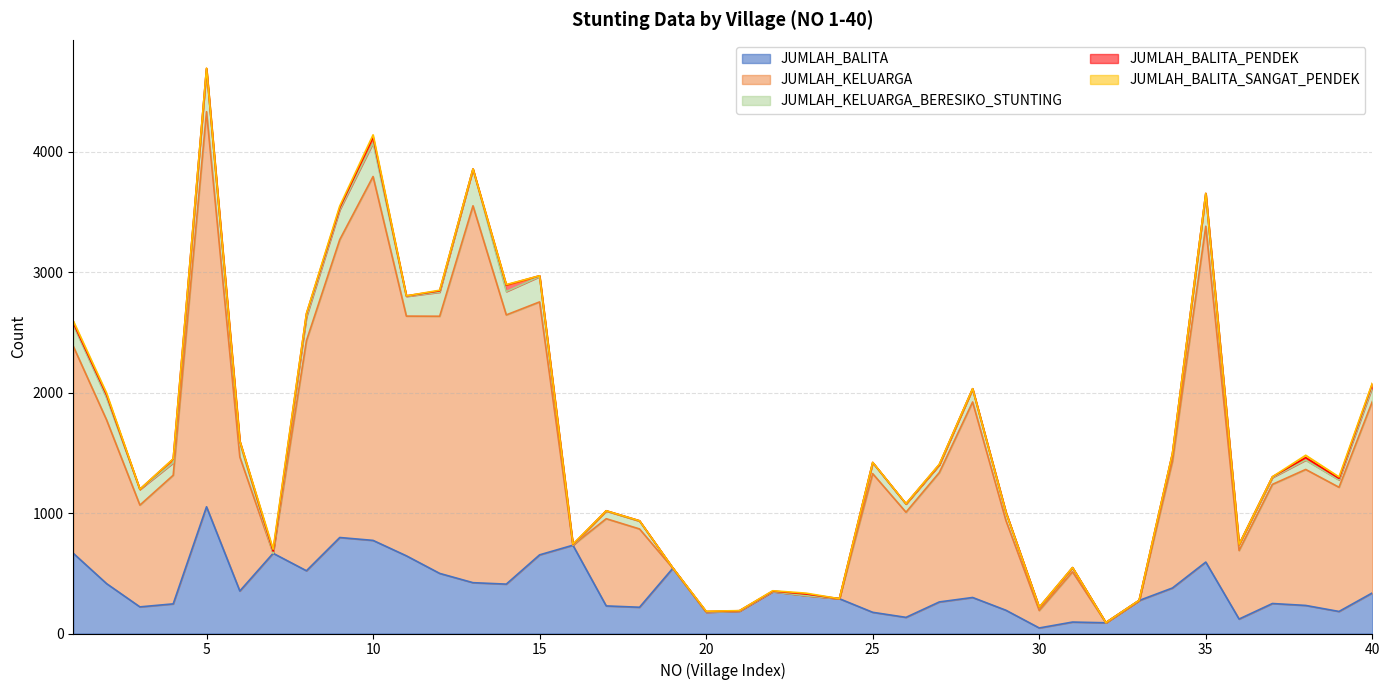

True or false: JUMLAH_BALITA and JUMLAH_BALITA_PENDEK intersect in this chart.

False